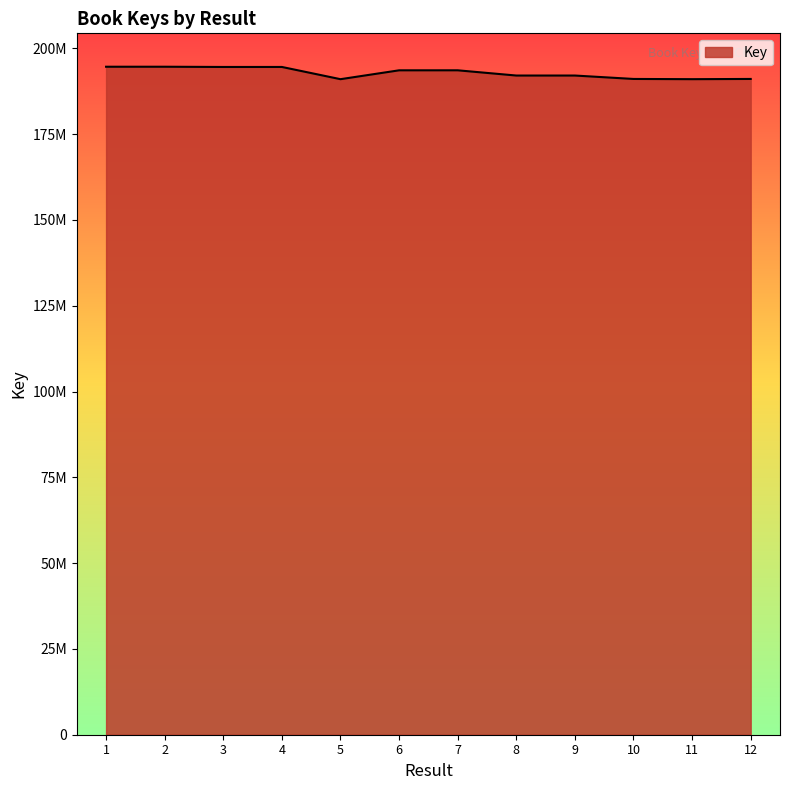

Is this an area chart (filled region under the line)?

Yes